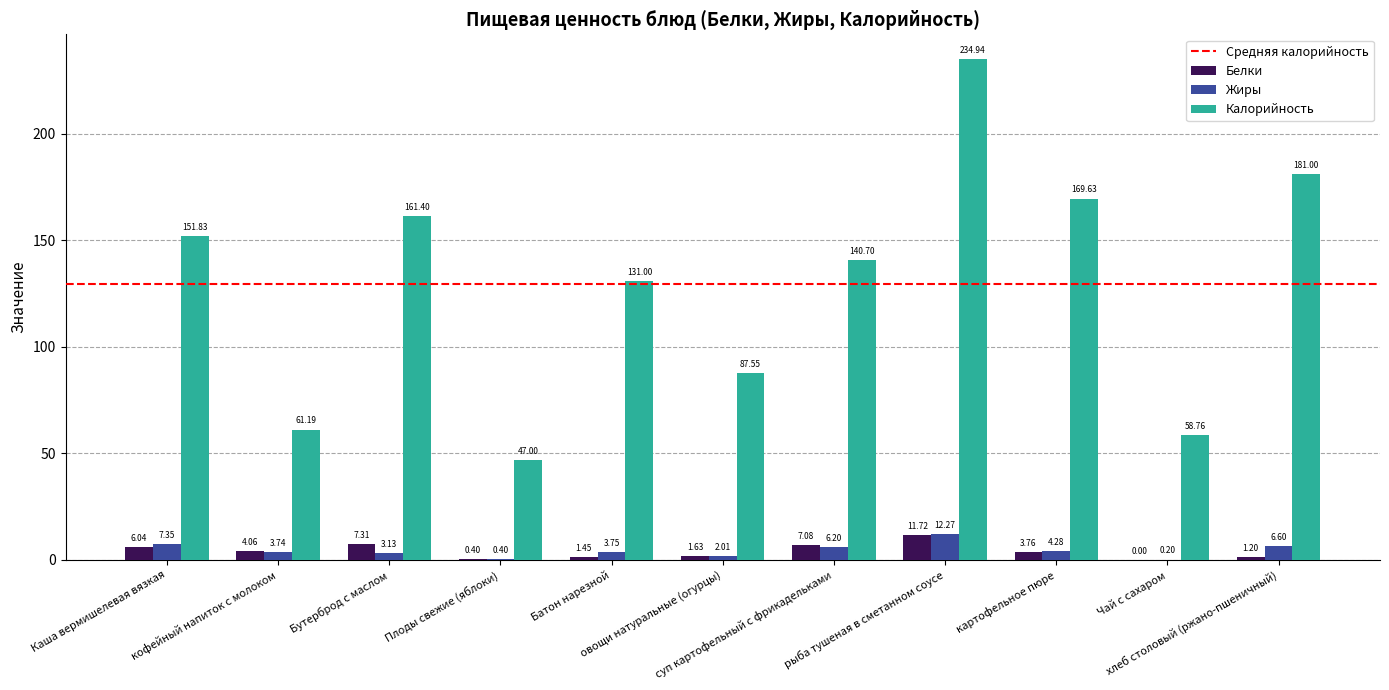

Which series has the largest total across all categories?

Калорийность